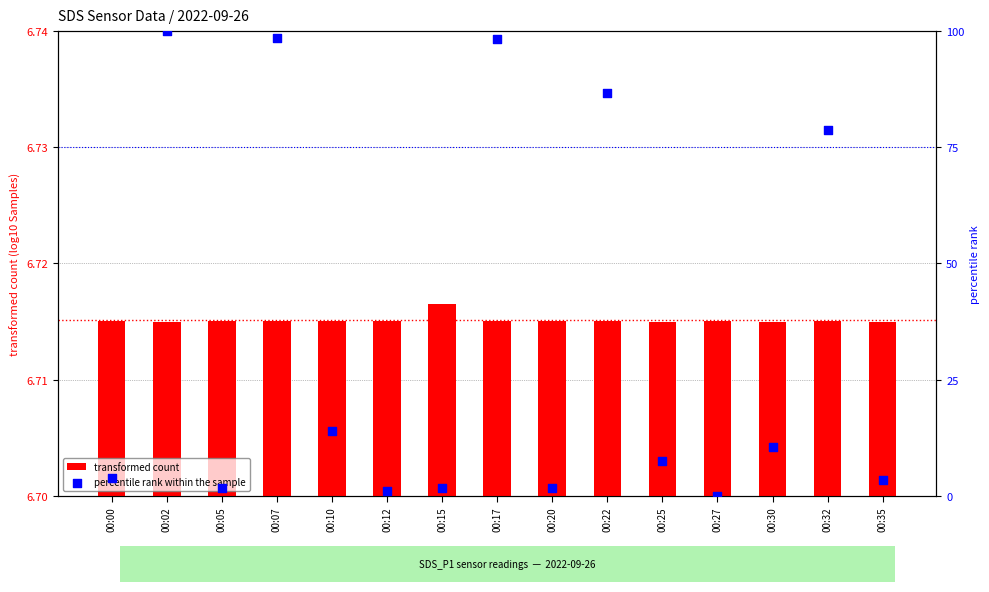

What are all the series names shown in the legend?

transformed count, percentile rank within the sample